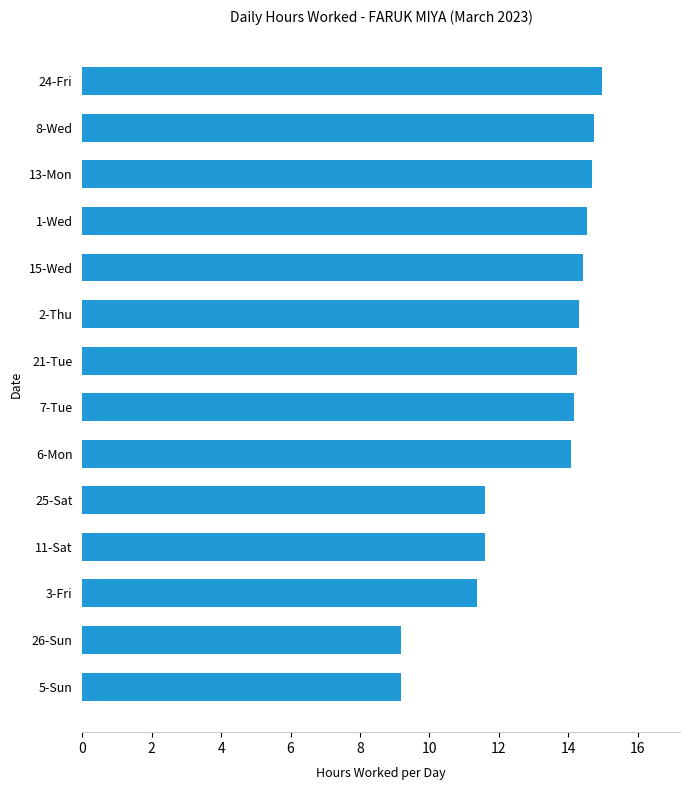

What is the approximate value at 21-Tue?

14.3